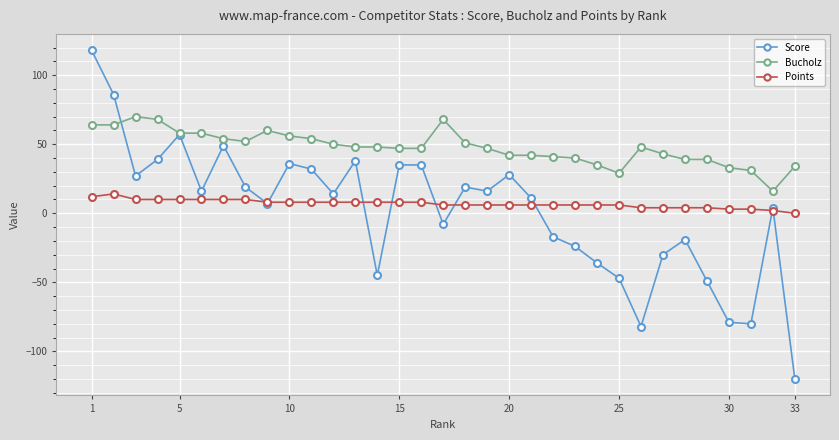

How many lines are shown in the chart?

3